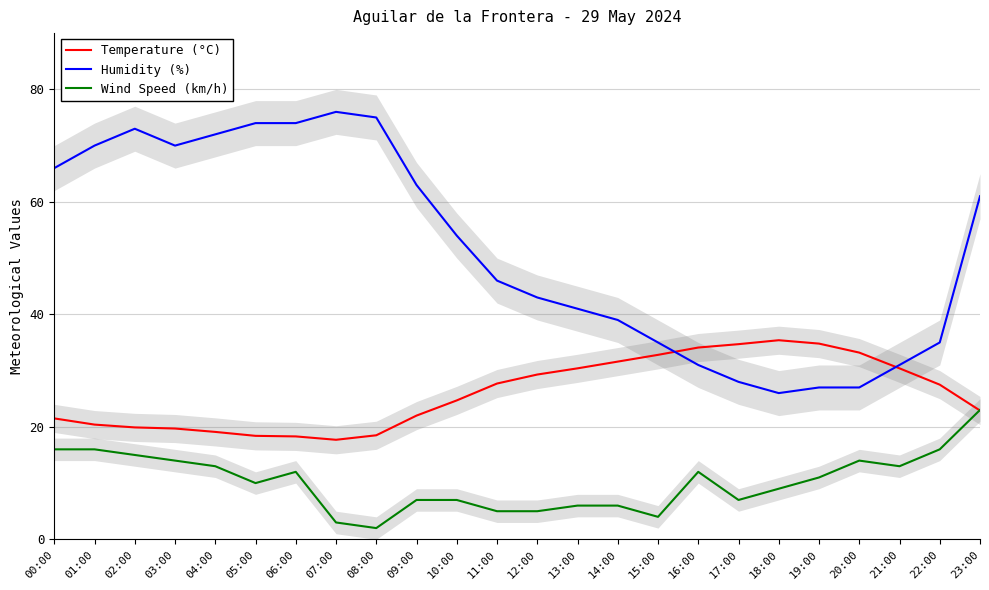

What position from the left is 21:00?

22